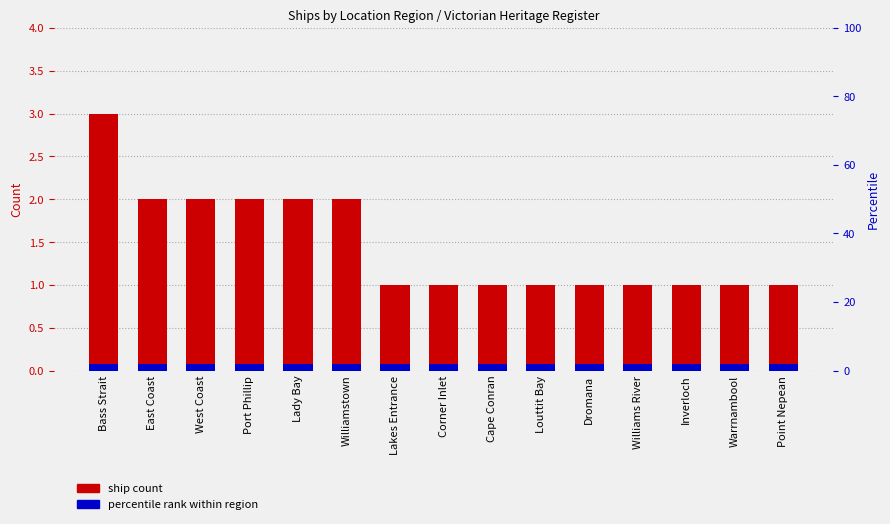

Reading left to right, transcribe all the data shown in this chart.

Bass Strait=3	East Coast=2	West Coast=2	Port Phillip=2	Lady Bay=2	Williamstown=2	Lakes Entrance=1	Corner Inlet=1	Cape Conran=1	Louttit Bay=1	Dromana=1	Williams River=1	Inverloch=1	Warrnambool=1	Point Nepean=1